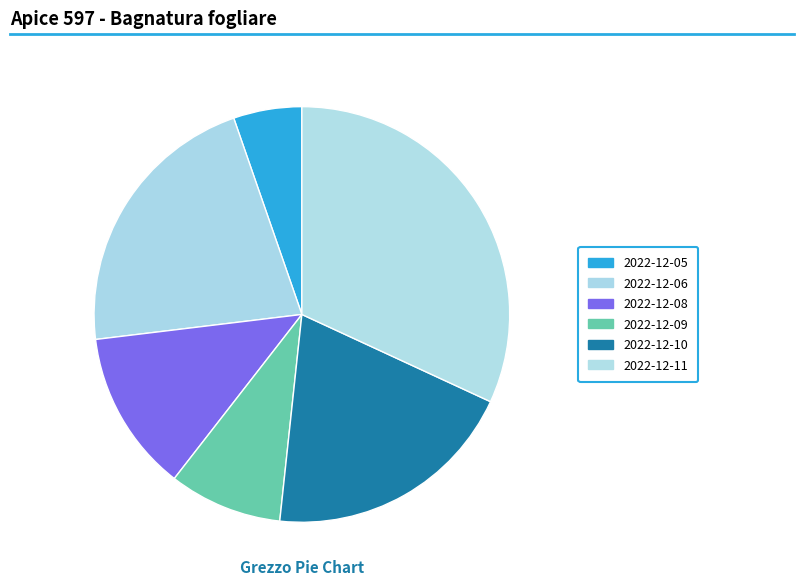

Is there a majority slice in this chart?

No